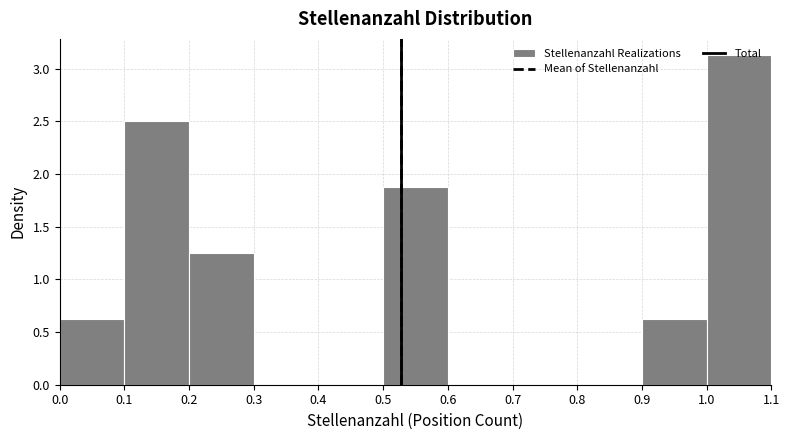

Reading left to right, list every bar in this chart as the range it spans on the x-axis followed by its height. The values are not printed on the chart, so give them approximately, as read against the axis.

0.0 to 0.1: 0.65
0.1 to 0.2: 2.50
0.2 to 0.3: 1.25
0.3 to 0.4: 0
0.4 to 0.5: 0
0.5 to 0.6: 1.90
0.6 to 0.7: 0
0.7 to 0.8: 0
0.8 to 0.9: 0
0.9 to 1.0: 0.65
1.0 to 1.1: 3.15